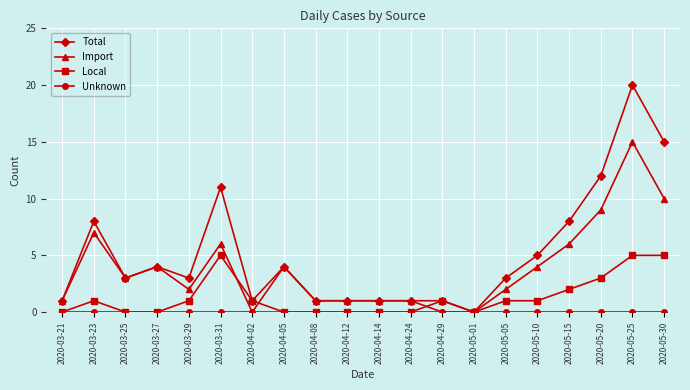

What is the difference between the highest and lowest values at 2020-05-15?

8